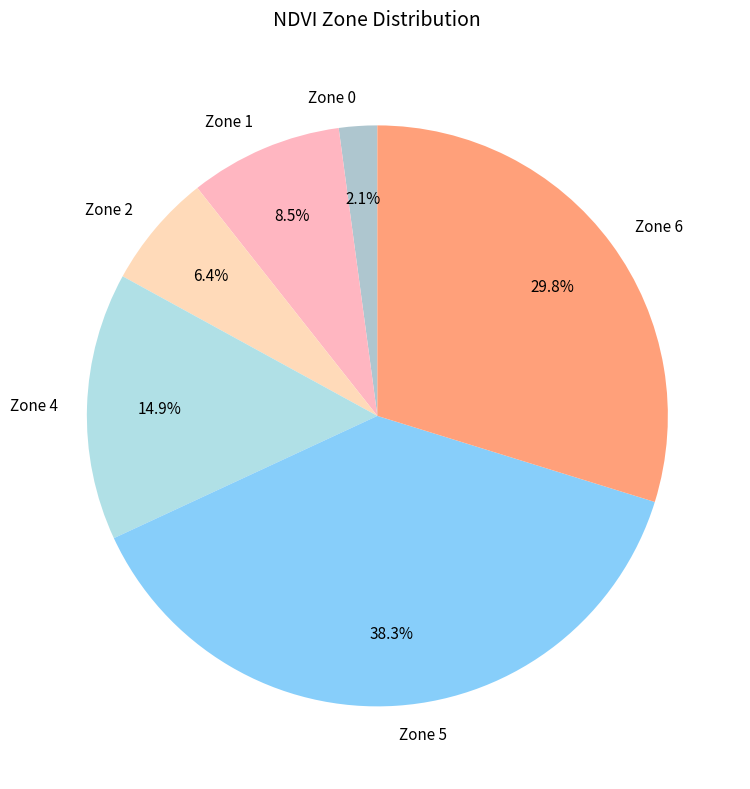

What portion of the pie excludes Zone 1?

91.5%